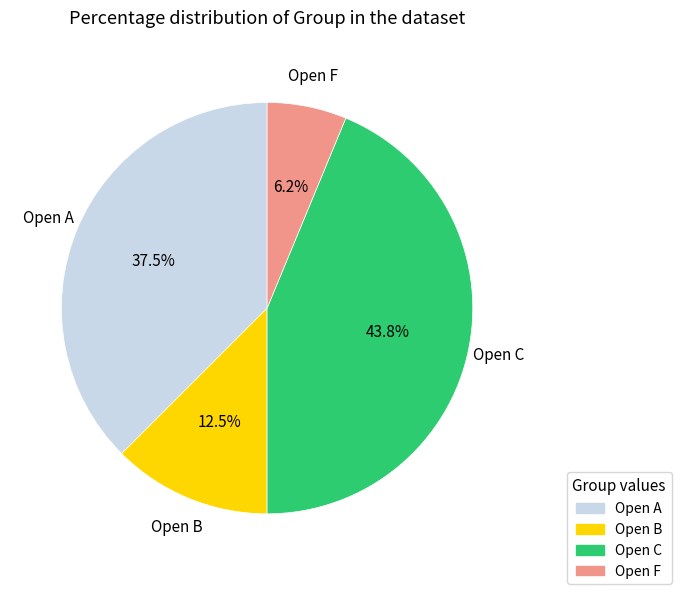

To the nearest percent, what is the difference between the Open C and Open A slice percentages?

6%